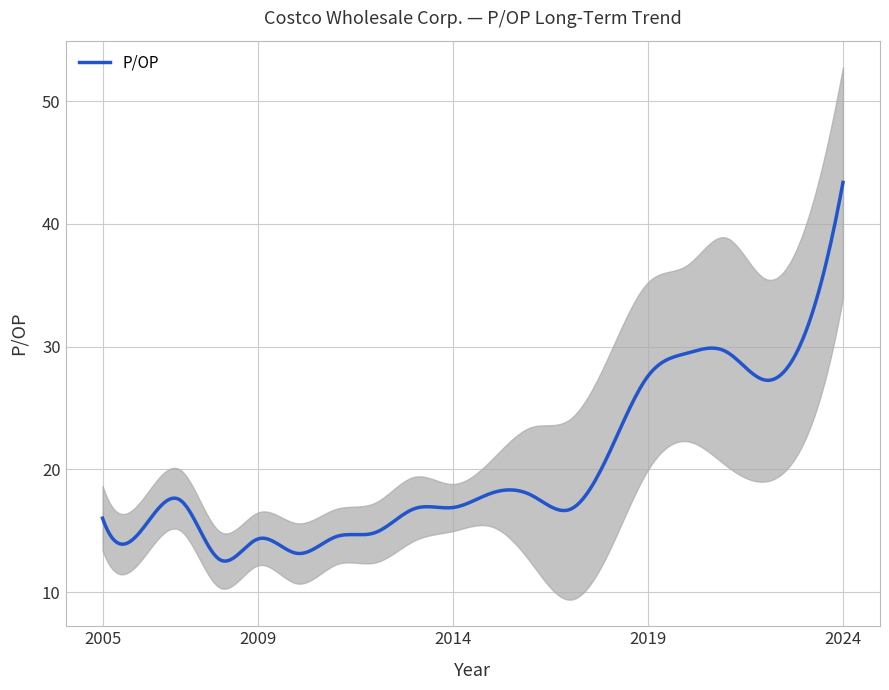

What is the maximum value shown in the chart?

43.4